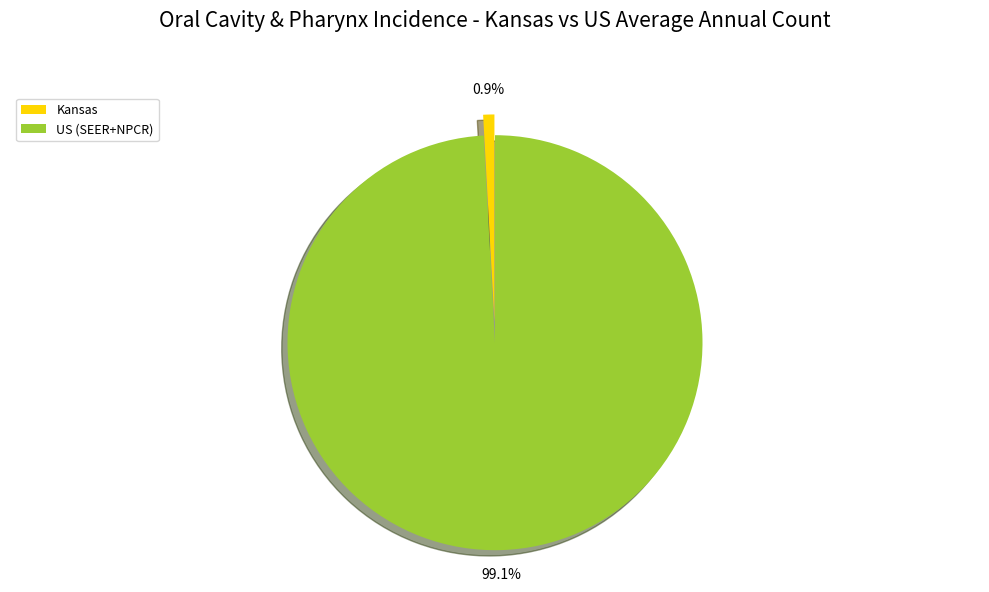

Which slice is the smallest?

Kansas